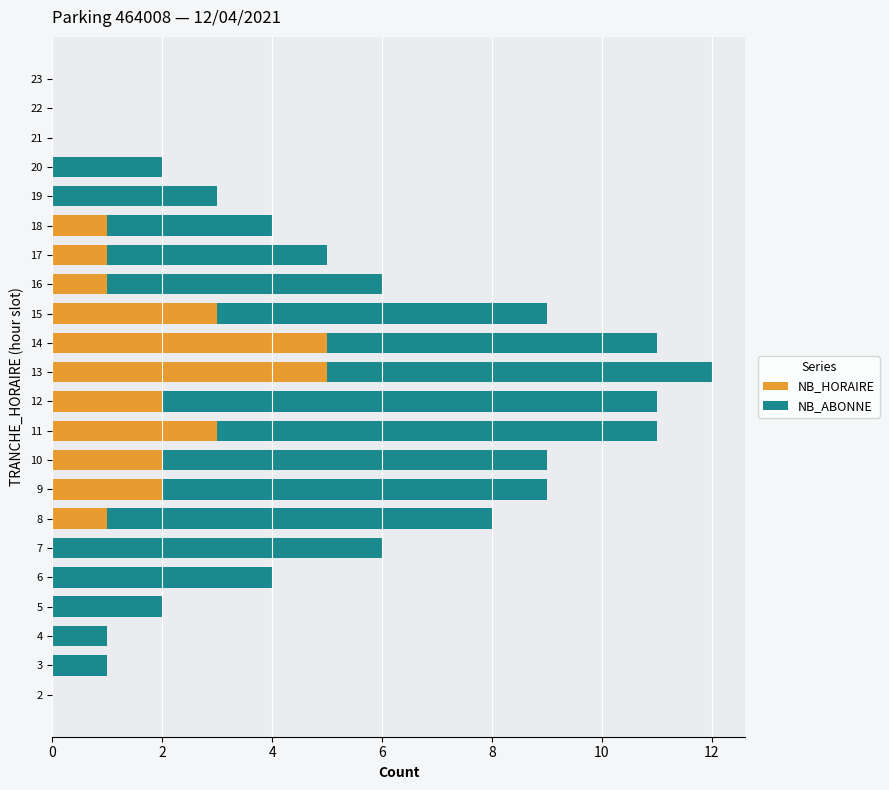

What is the maximum value for NB_HORAIRE?

5